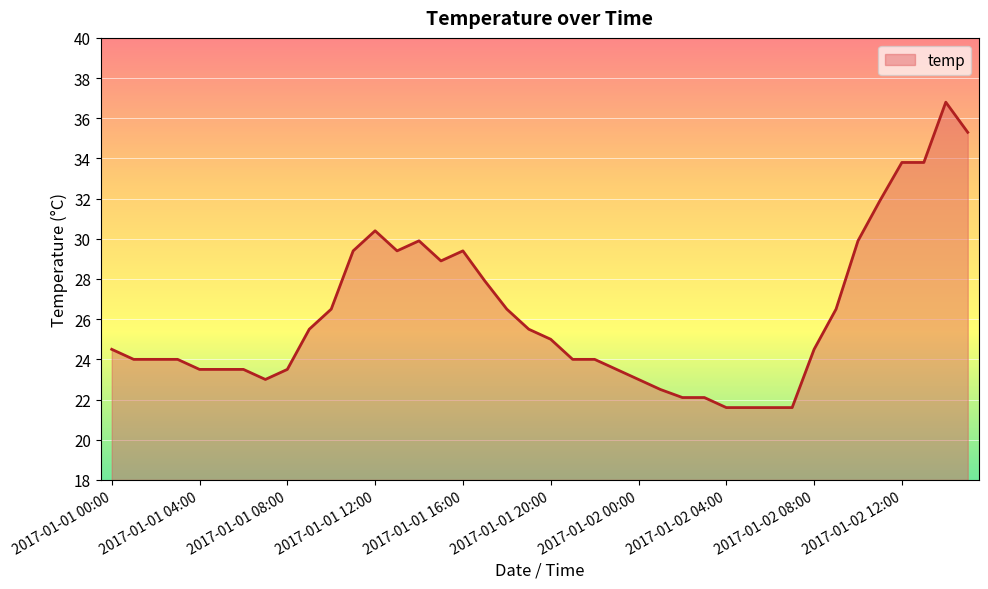

What is the maximum value shown in the chart?

36.8